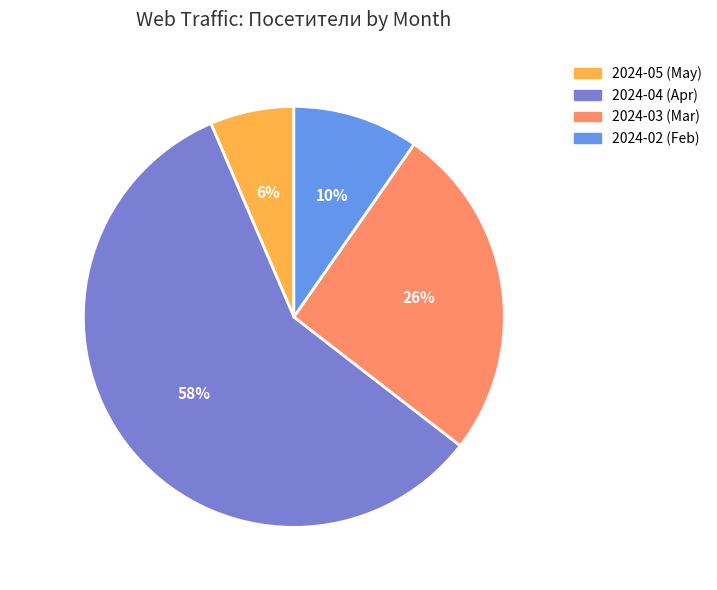

To the nearest percent, what percentage of the pie is 2024-02 (Feb)?

10%